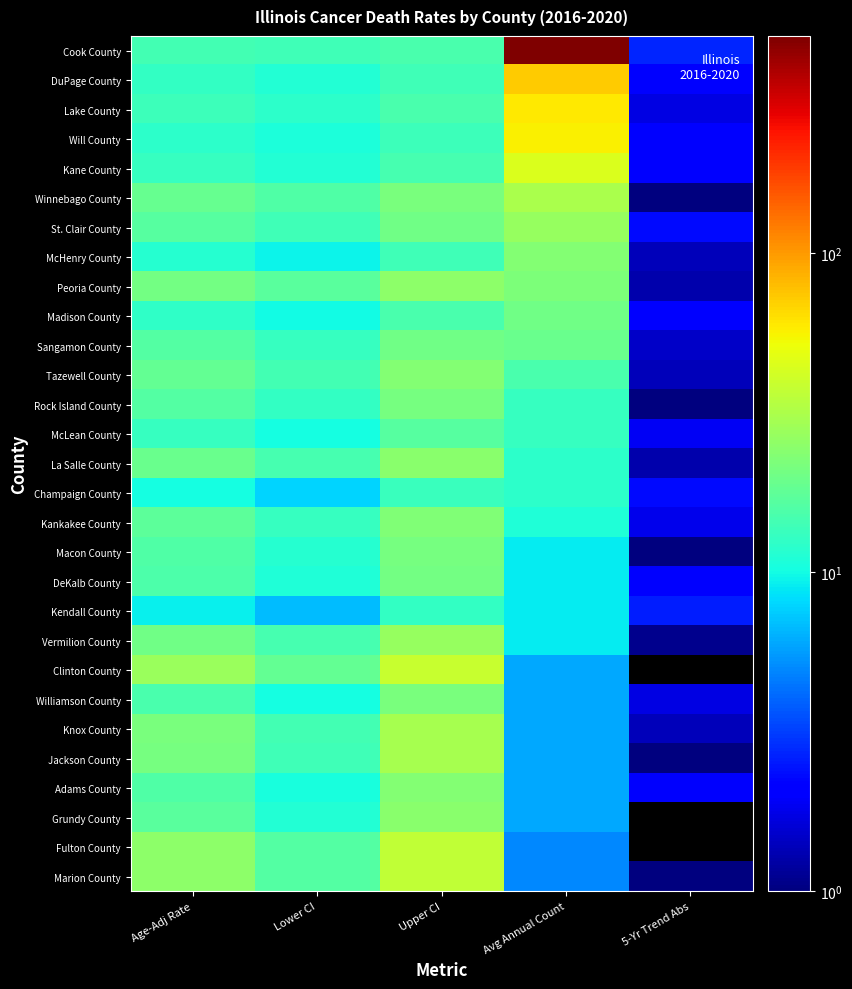

Between Age-Adj Rate and Upper CI, which is larger?

Upper CI